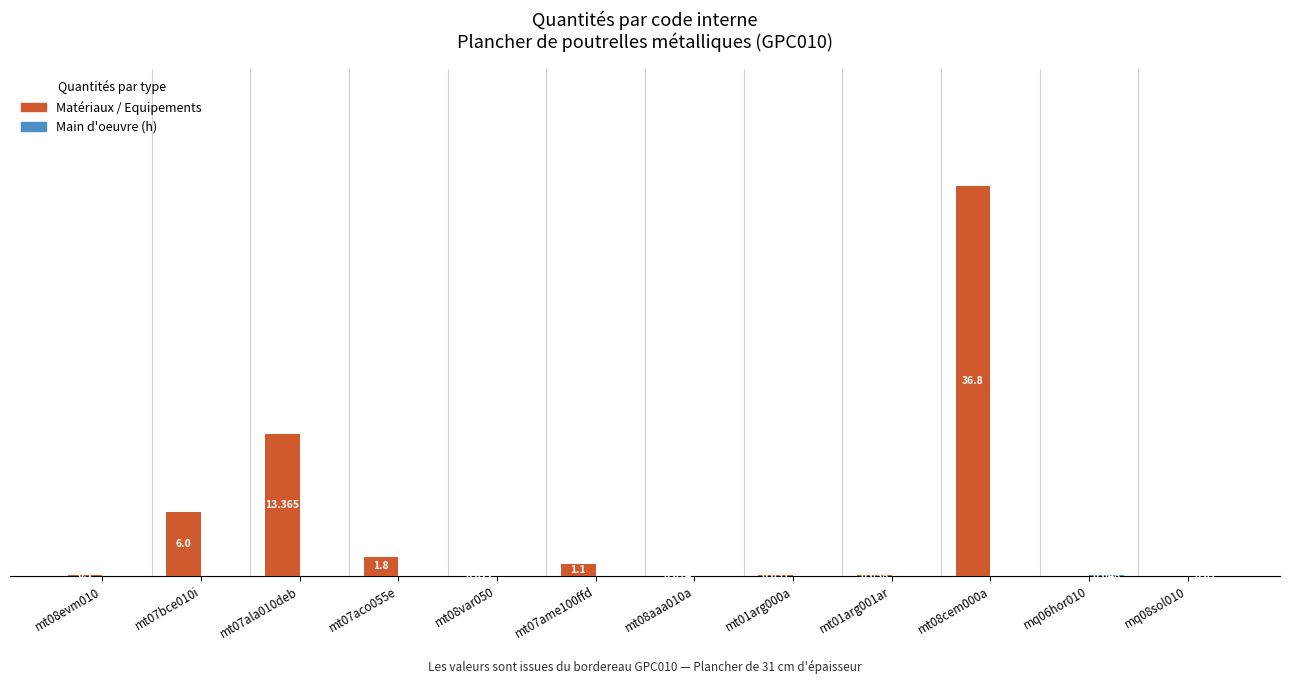

Which series changed the most between mt07ala010deb and mt08aaa010a?

Matériaux / Equipements